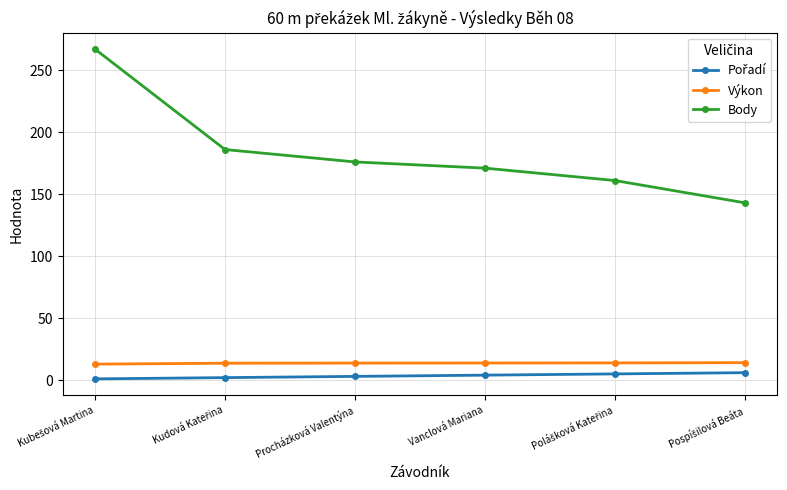

How many values in the Body series are below 176?

3